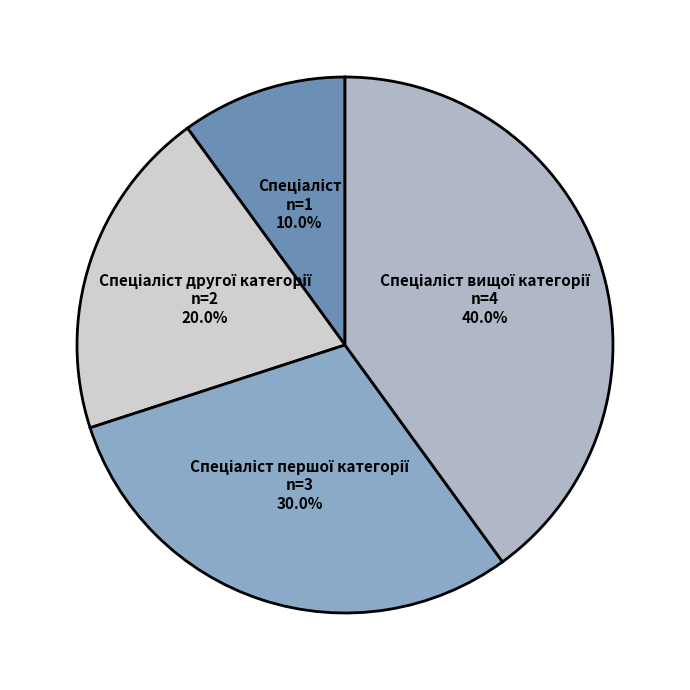

Is there any slice that represents more than half of the pie?

No